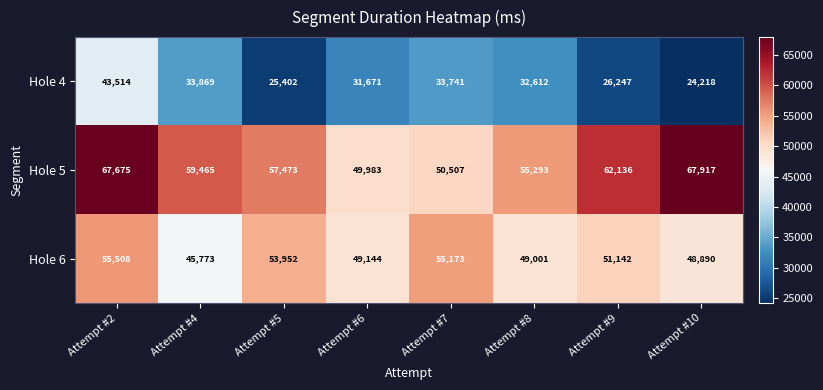

Between Attempt #2 and Attempt #5, which series saw the biggest shift?

Hole 4